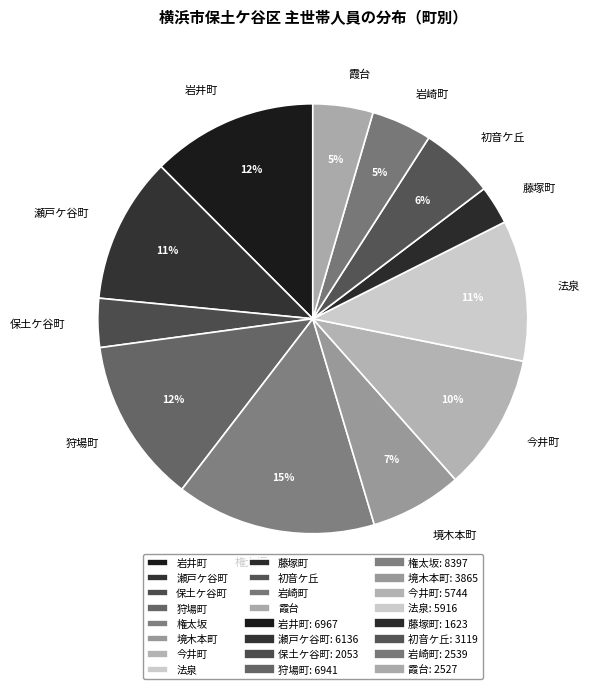

What is the largest slice in the pie chart?

権太坂